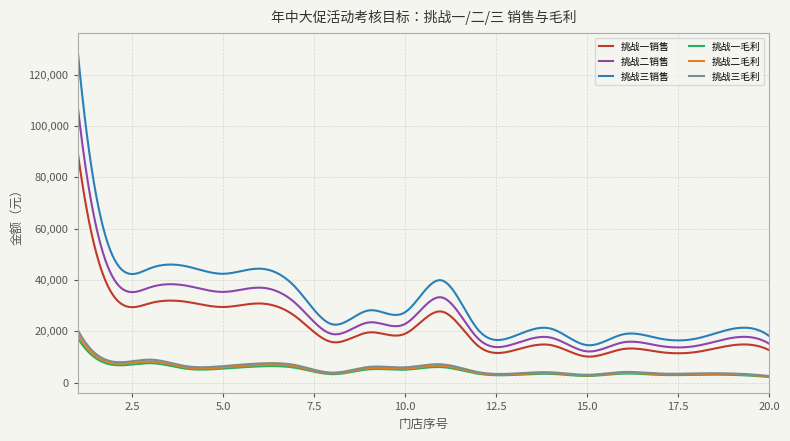

True or false: 挑战二毛利 and 挑战三销售 intersect in this chart.

False